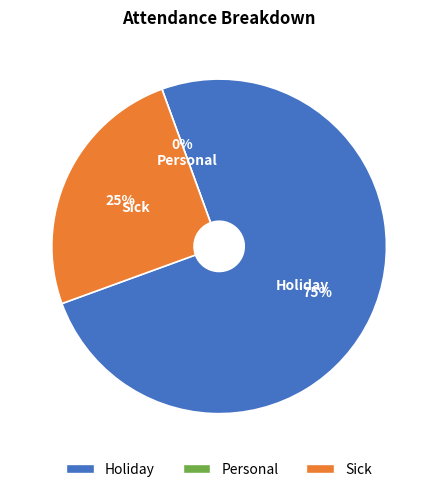

Count the number of slices in the pie.

3